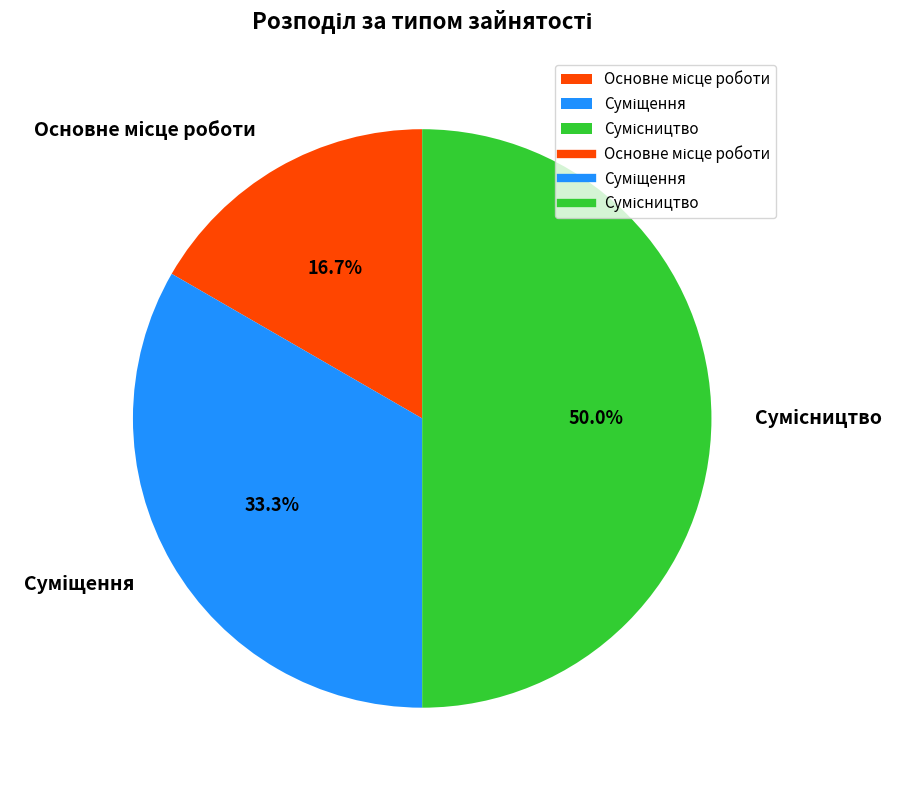

Is the sum of Основне місце роботи and Сумісництво greater than half?

Yes